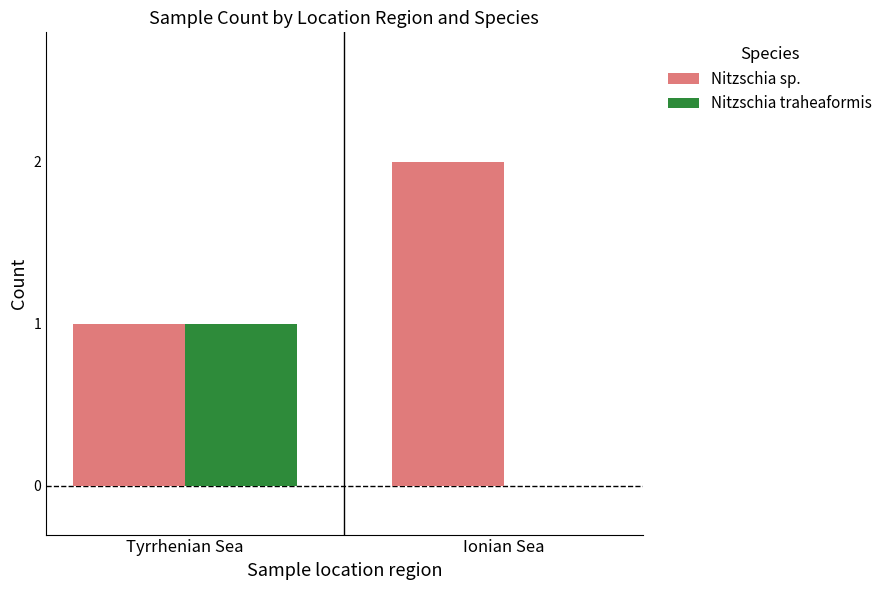

Count the Nitzschia sp. values in the range 1 to 2.

2